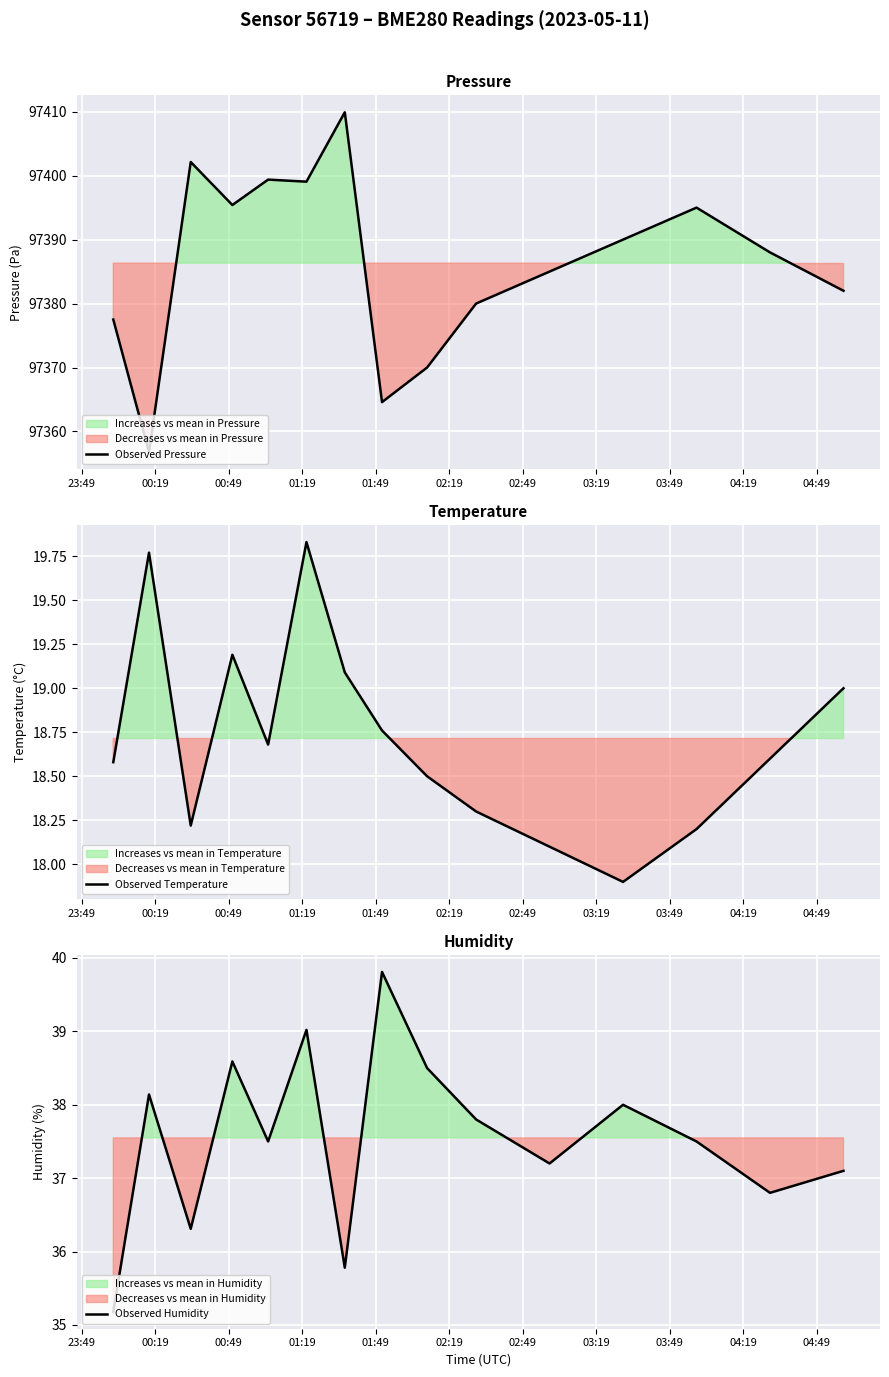

What is the value of the Observed Humidity point at the 11th from the left?

37.2